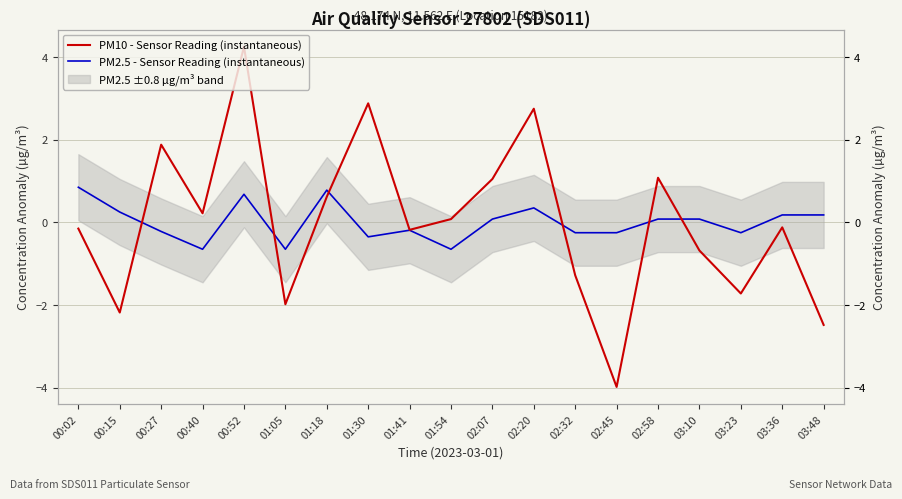

Which series has the largest range (max minus min)?

PM10 - Sensor Reading (instantaneous)